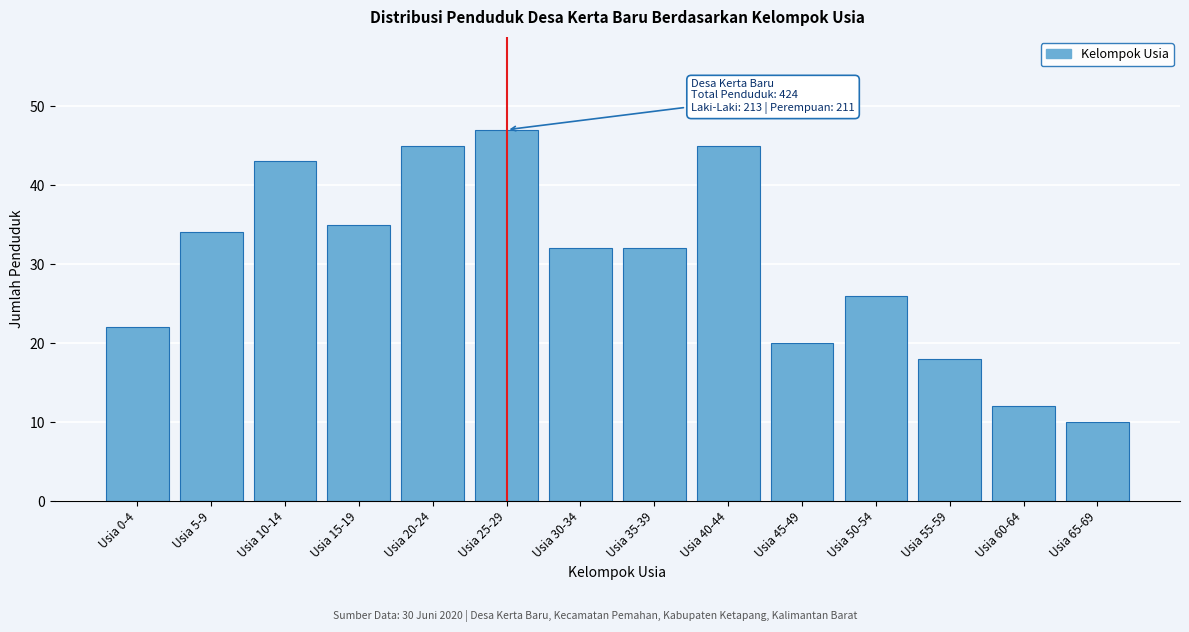

Reading left to right, list all the values displayed in this chart.

Usia 0-4=22	Usia 5-9=34	Usia 10-14=43	Usia 15-19=35	Usia 20-24=45	Usia 25-29=47	Usia 30-34=32	Usia 35-39=32	Usia 40-44=45	Usia 45-49=20	Usia 50-54=26	Usia 55-59=18	Usia 60-64=12	Usia 65-69=10